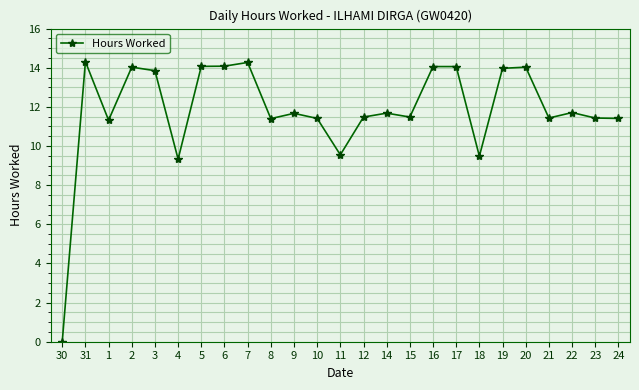

Does the chart display data point markers on the line(s)?

Yes